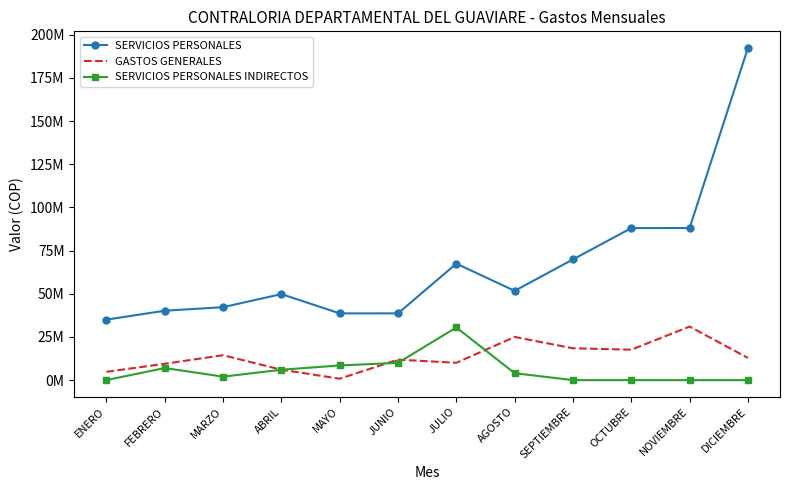

At SEPTIEMBRE, list the series in order from smallest to largest.

SERVICIOS PERSONALES INDIRECTOS, GASTOS GENERALES, SERVICIOS PERSONALES